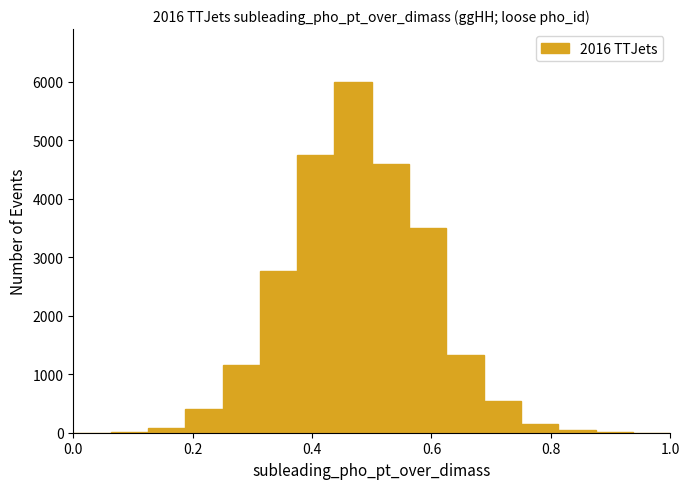

Read against the x-axis, roughly where is the centre of the tallest bar?

0.46